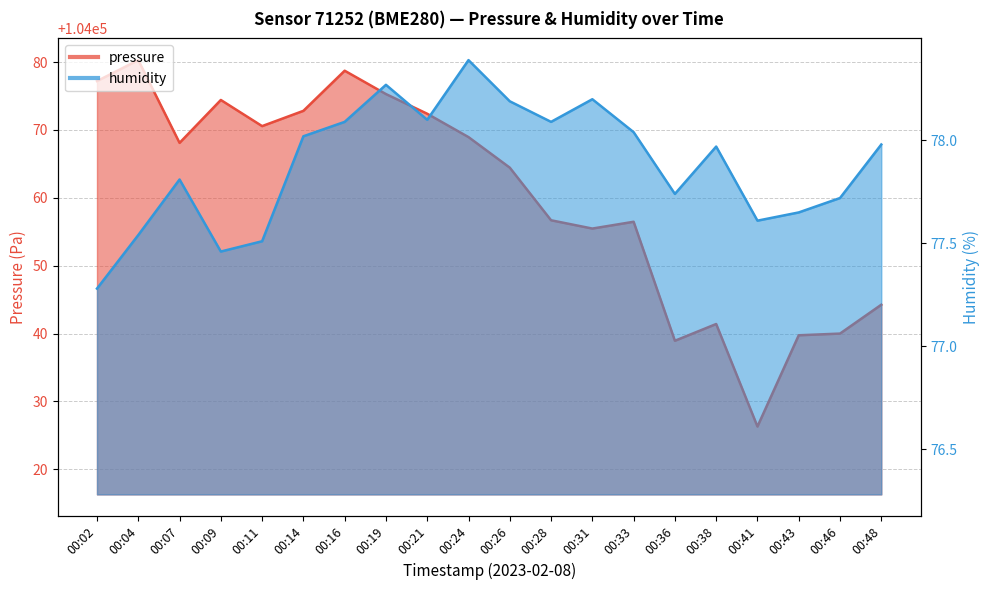

Which series has the widest spread of values?

pressure